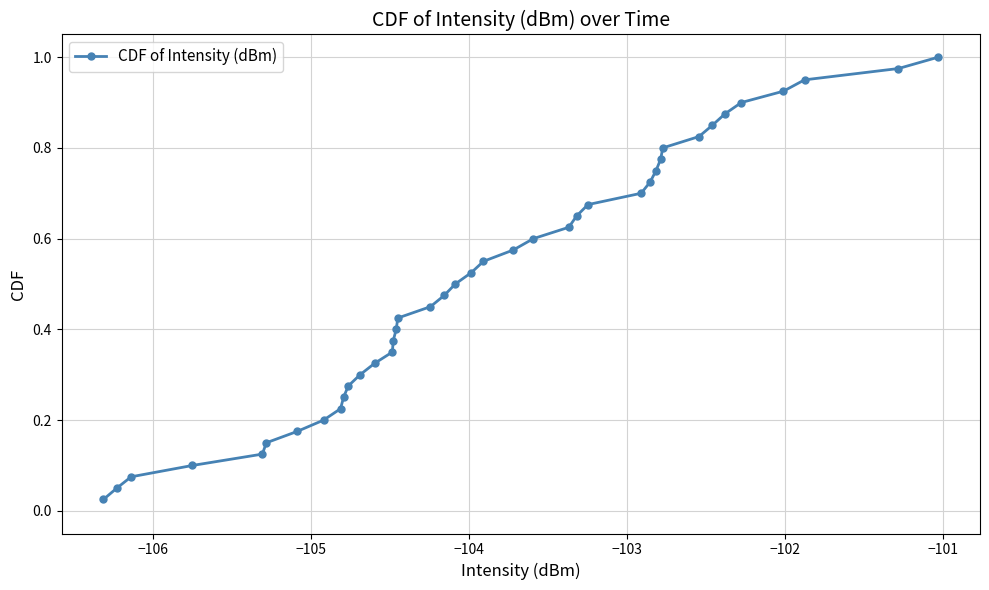

What is the sum of all values?

20.5